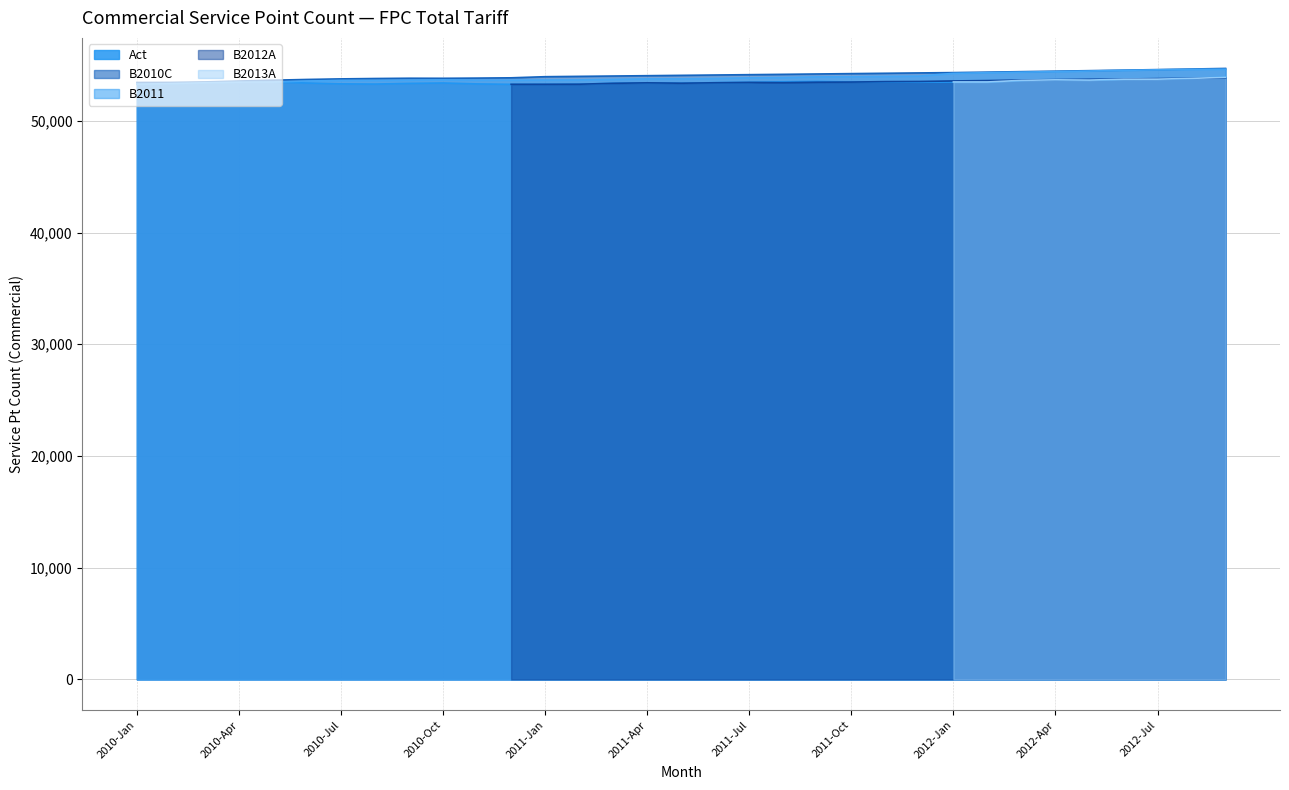

True or false: B2010C and Act intersect in this chart.

False